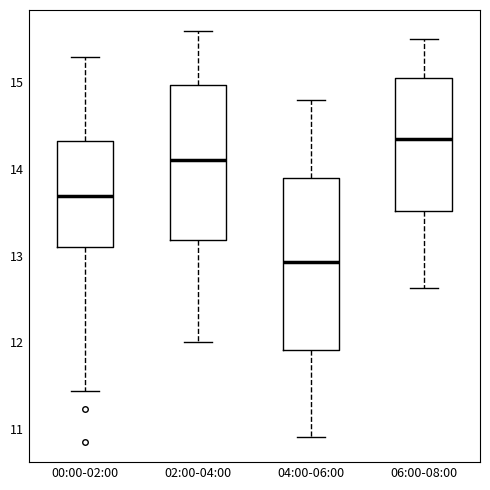

Reading left to right, read every box against the y-axis: the position of its median line, the range the box covers, and the ends of its whiskers. The values are not printed on the chart, so give them approximately, as read against the axis.

00:00-02:00: median 13.7, box 13.1 to 14.3, whiskers 11.4 to 15.3
02:00-04:00: median 14.1, box 13.2 to 15.0, whiskers 12.0 to 15.6
04:00-06:00: median 12.9, box 11.9 to 13.9, whiskers 10.9 to 14.8
06:00-08:00: median 14.4, box 13.5 to 15.1, whiskers 12.6 to 15.5